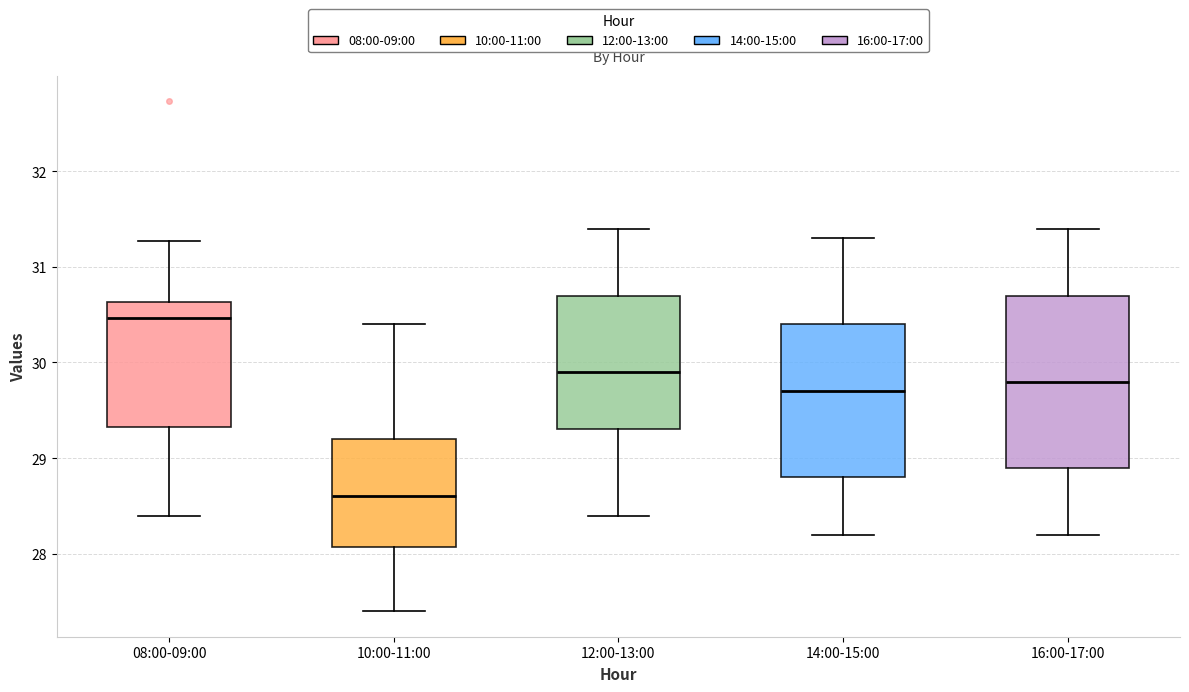

Which box's median line is the highest?

08:00-09:00